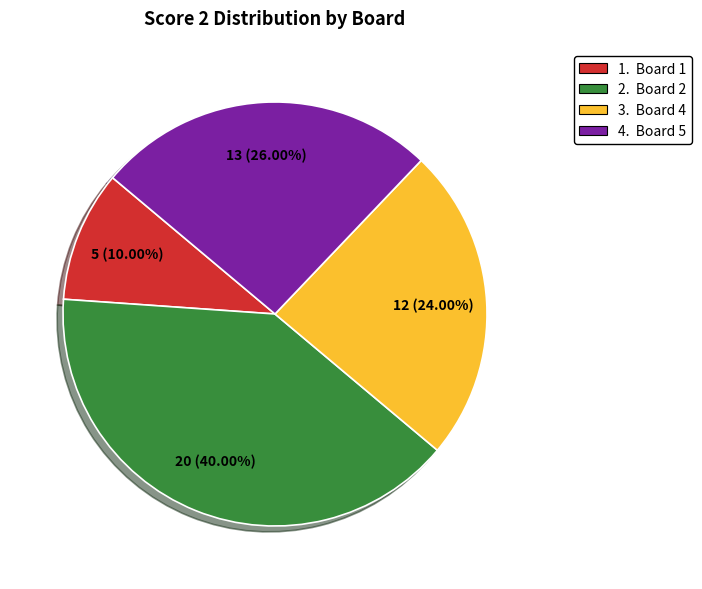

Does any single category account for the majority?

No